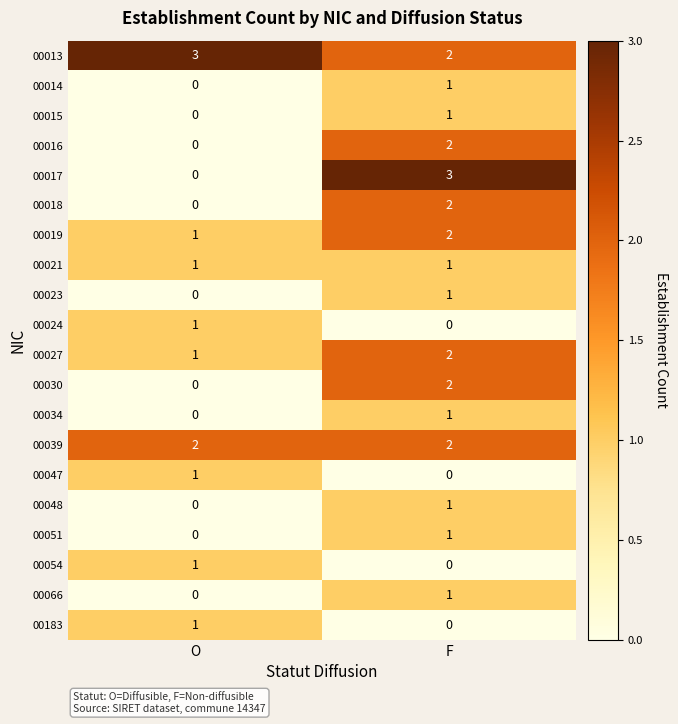

What is the spread (max minus min) of values at F?

3